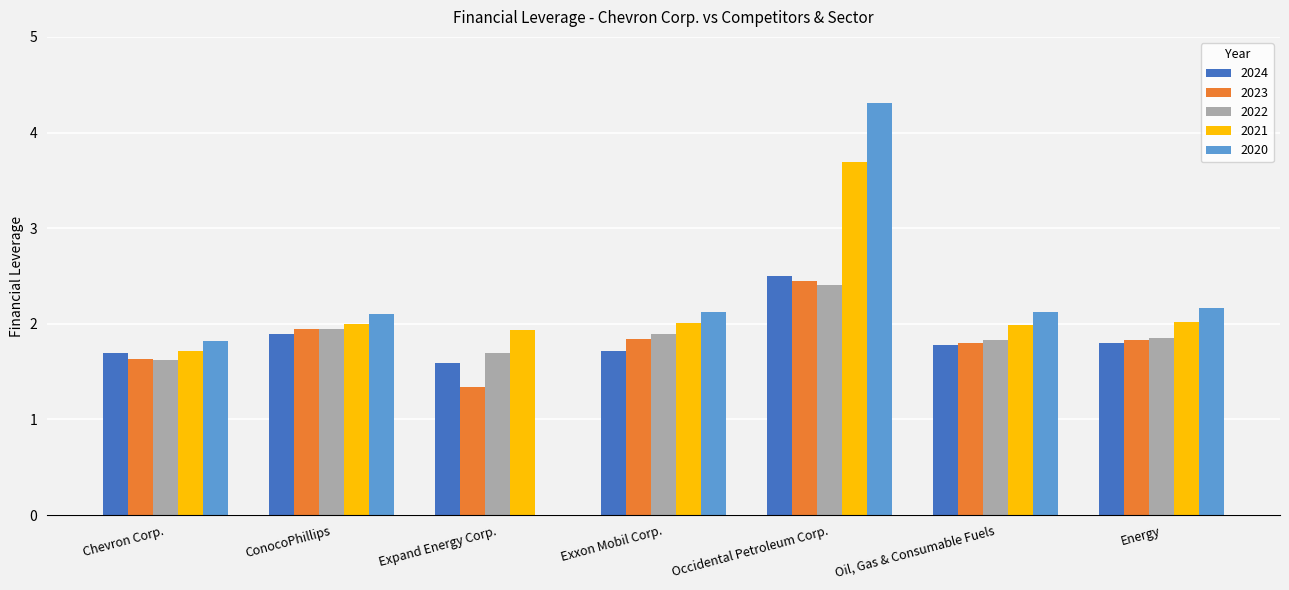

What is the total value across all series at Energy?

9.7